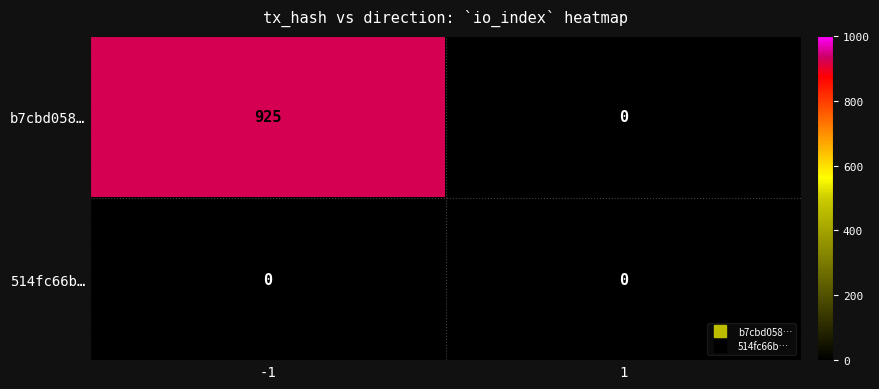

Reading left to right, transcribe all the data shown in this chart.

b7cbd058…: -1=925	1=0
514fc66b…: -1=0	1=0